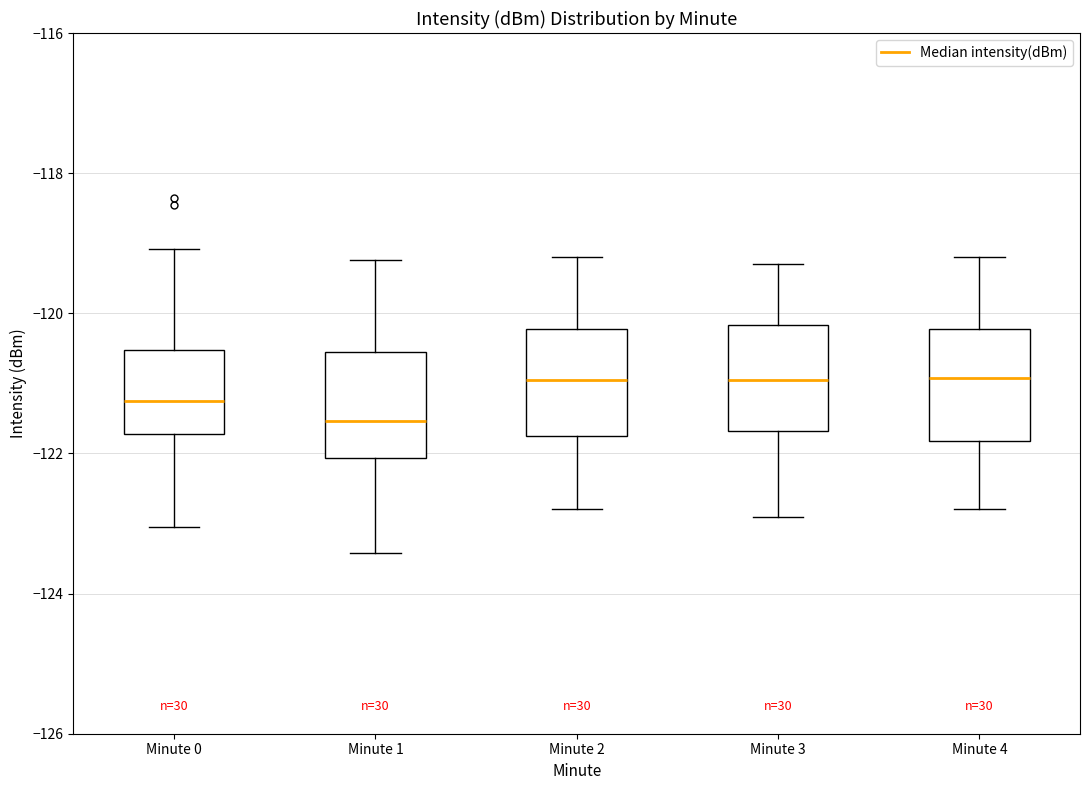

Where does the upper whisker of the box for Minute 0 end on the y-axis? The values are not printed on the chart, so give them approximately, as read against the axis.

-119.0